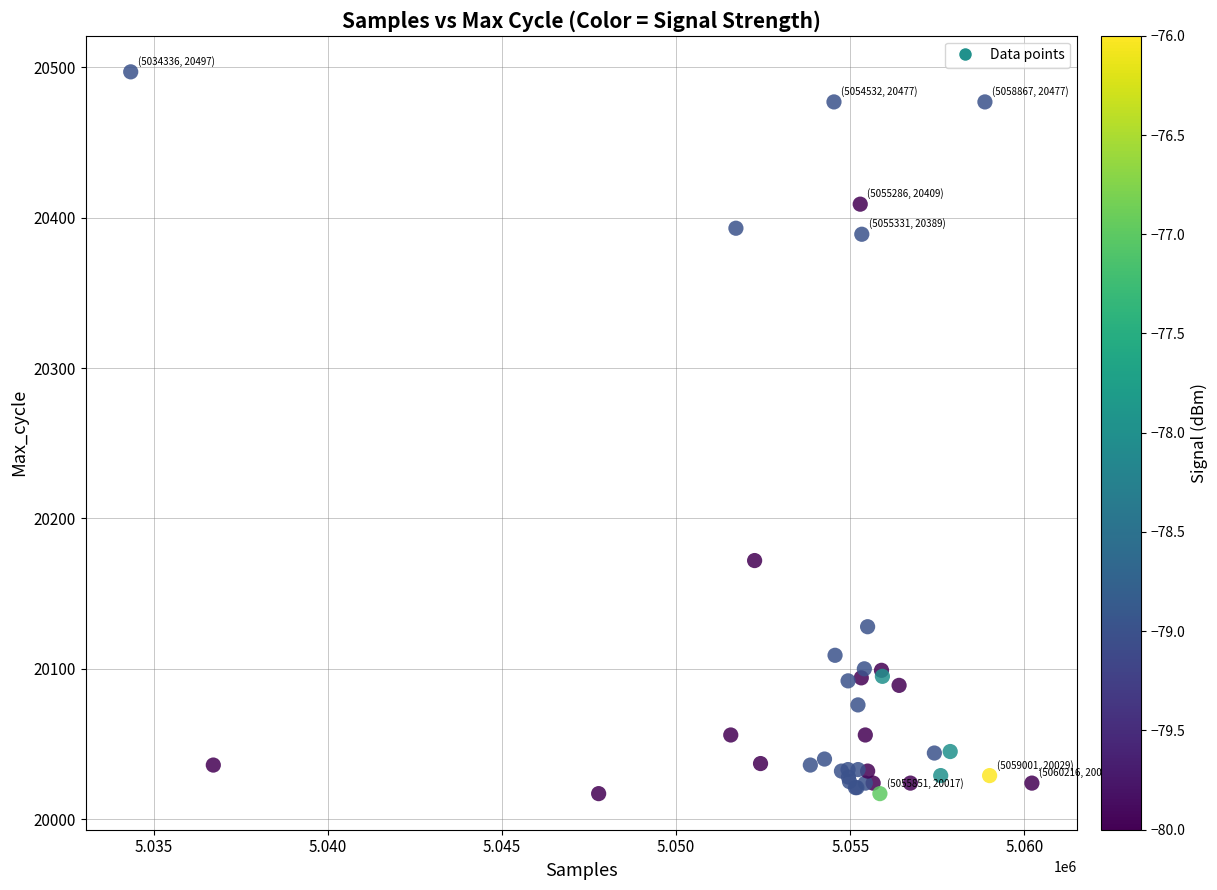

What Y value in the scatter plot is closest to 20257?

20172